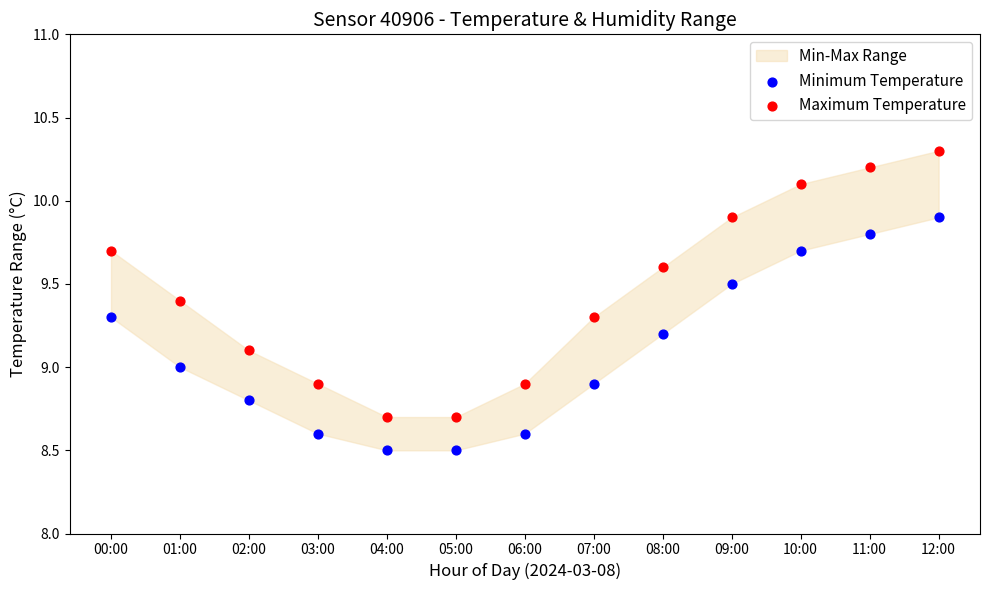

Which series contains the highest Y value?

Maximum Temperature